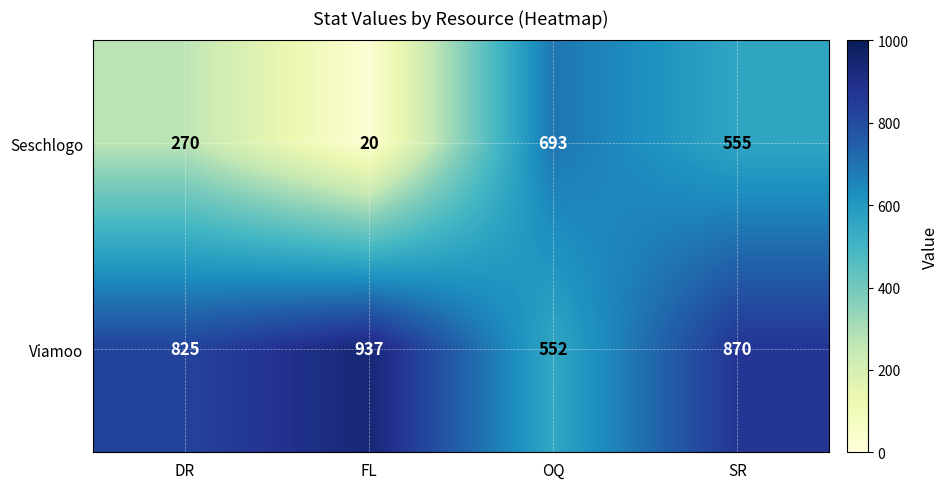

What is the average value of the Viamoo series?

796